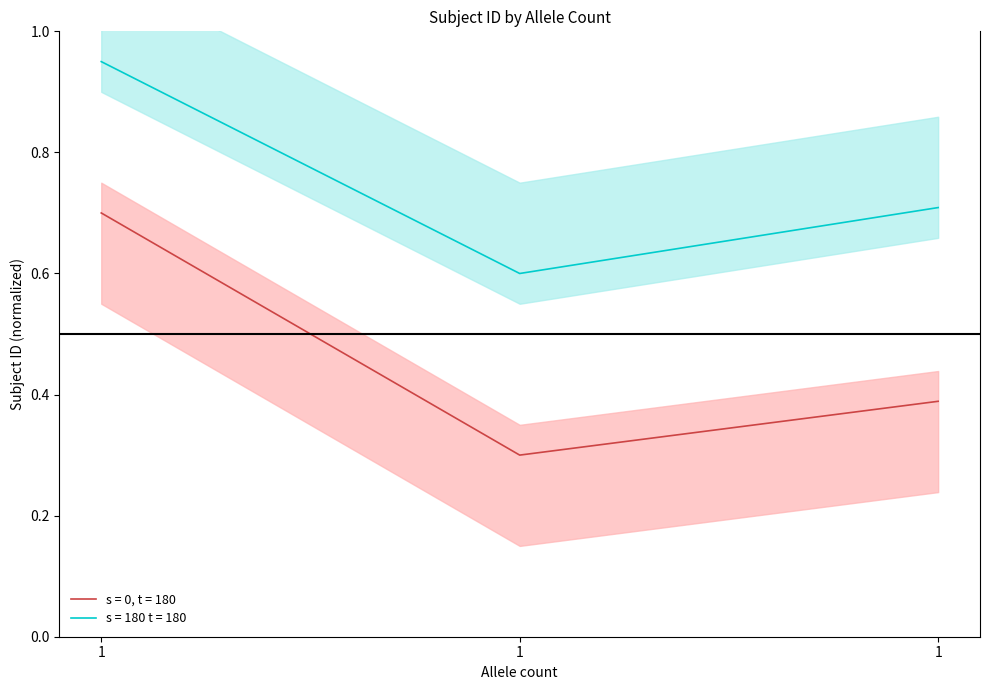

Is the value of Subject ID lower at 1 greater than the value of Subject ID upper at 1?

No